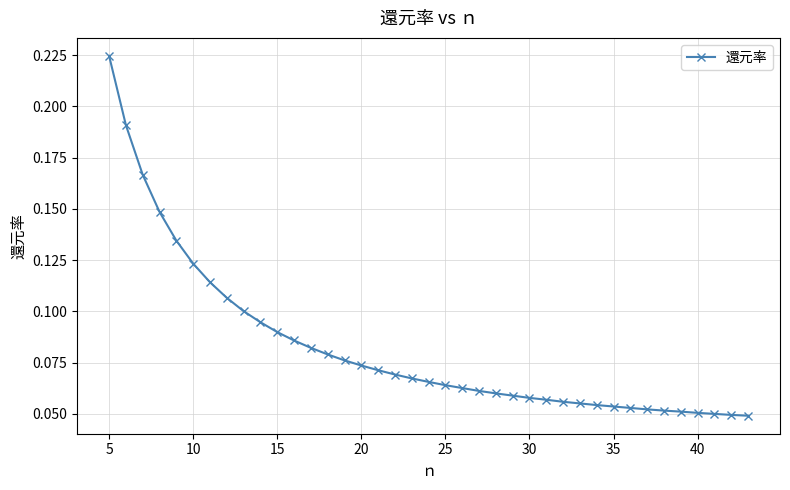

Count the values in the range 0 to 1.

39